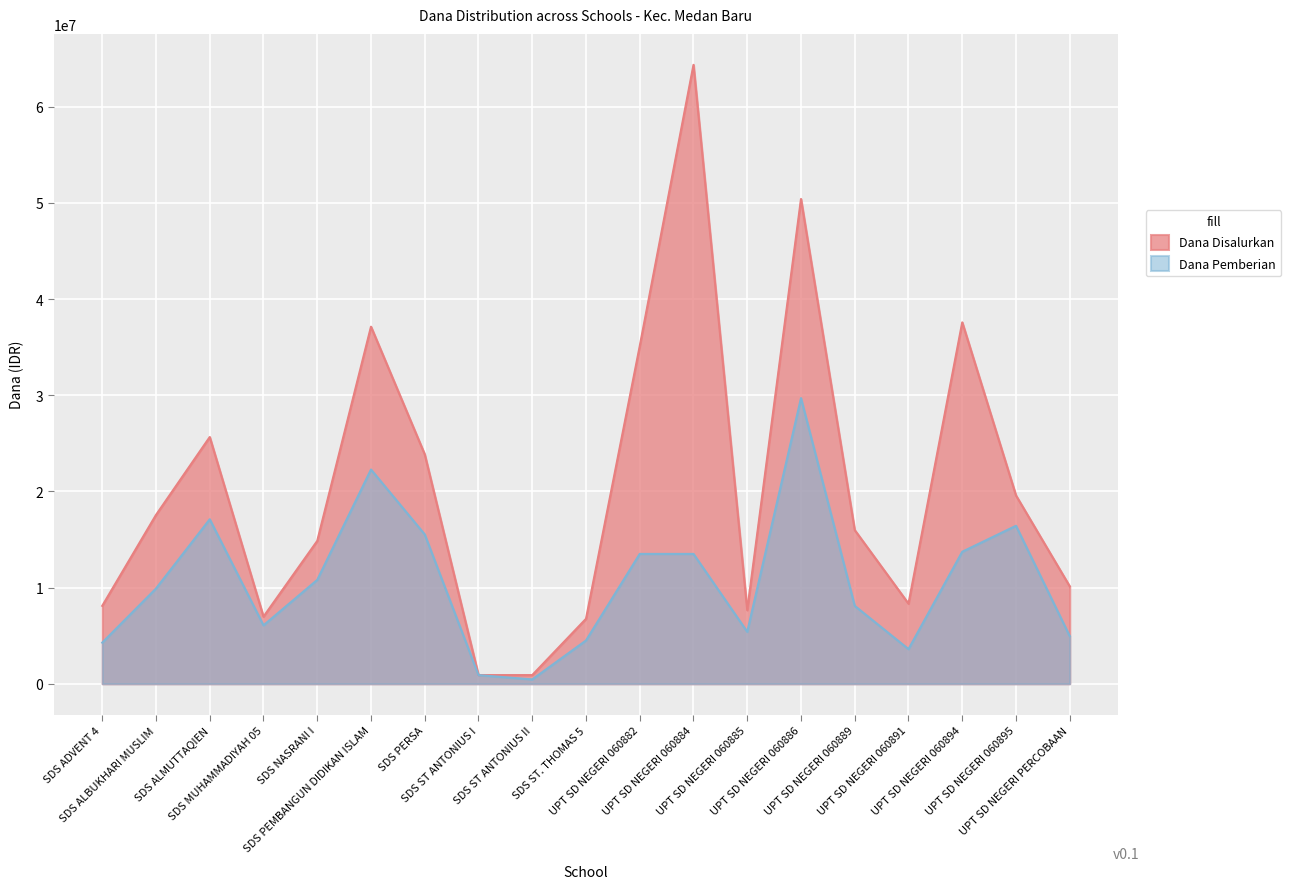

What is the average value of the Dana Disalurkan series?

20617105